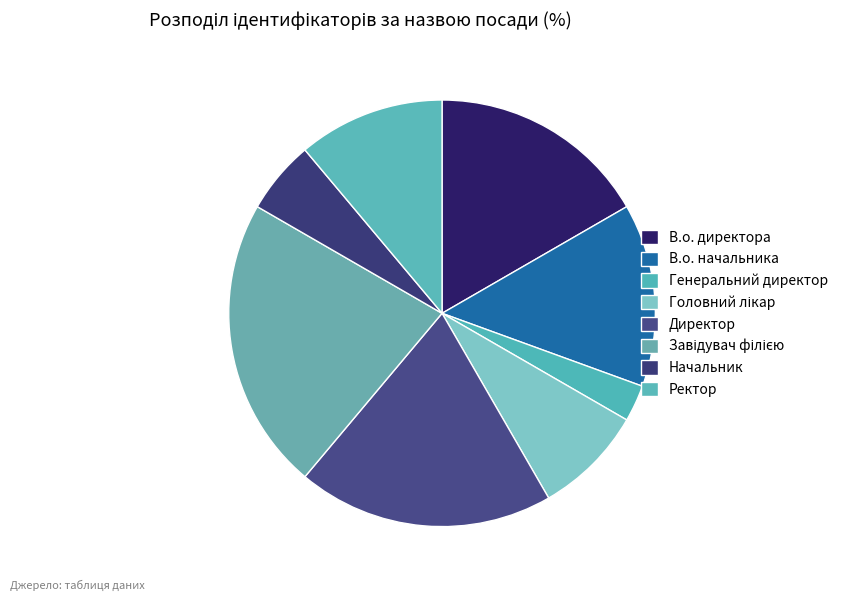

How many segments does this pie chart have?

8